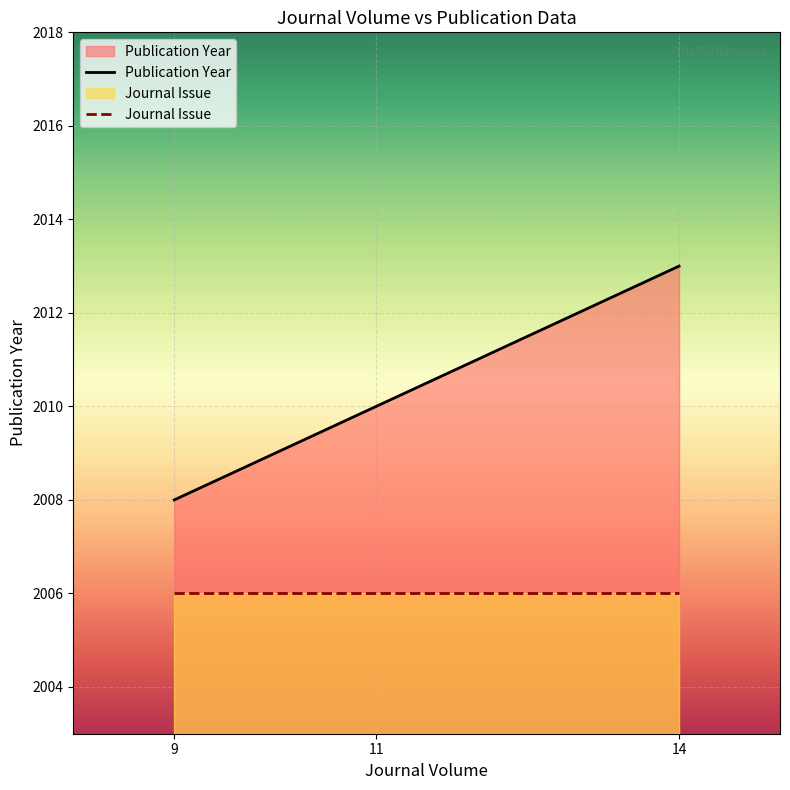

Rank the series by their average value, from lowest to highest.

Journal Issue, Publication Year